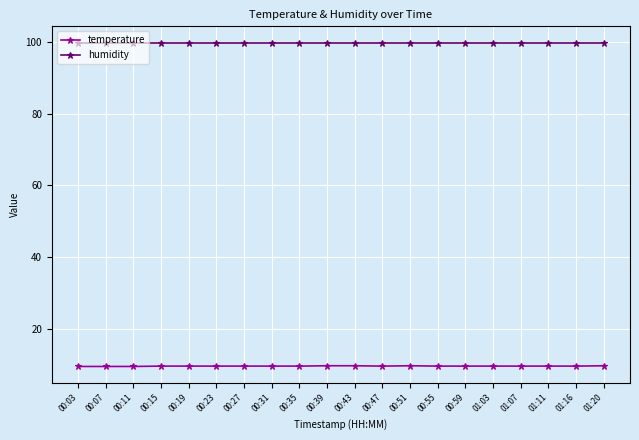

Rank the series at 00:31 from highest to lowest value.

humidity, temperature